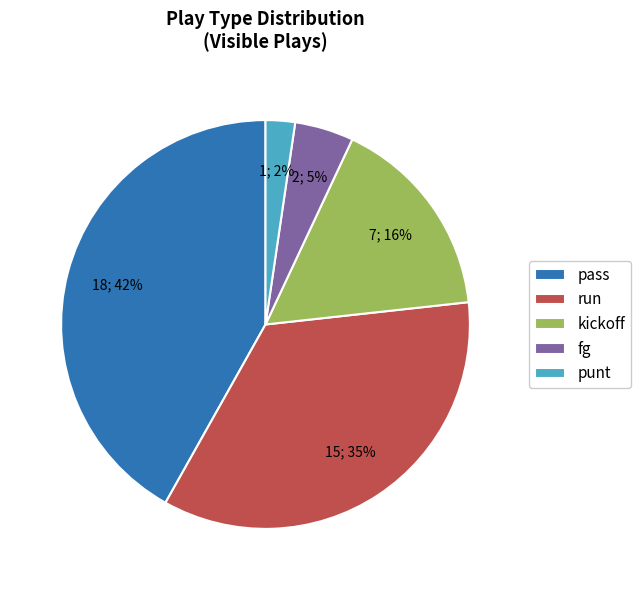

Which has a higher value, run or kickoff?

run